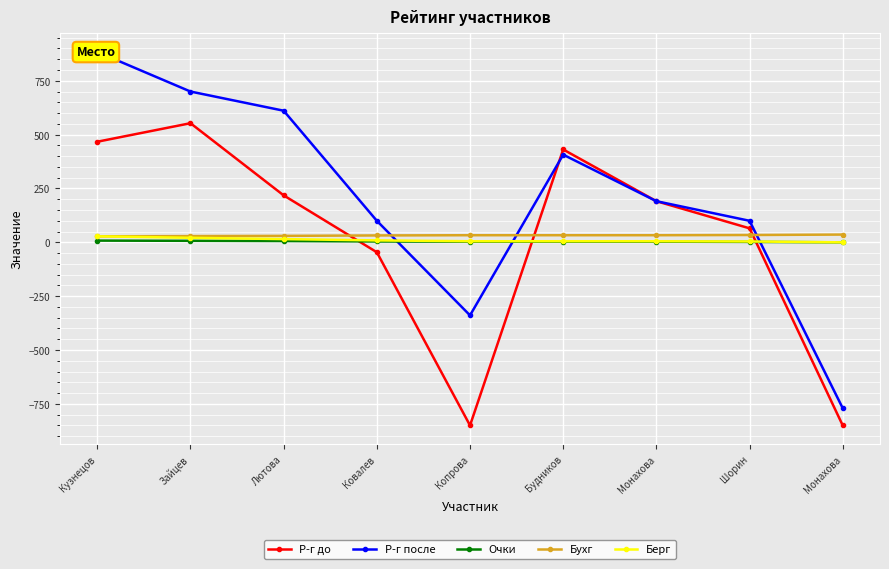

What is the difference between the Р-г после values at Зайцев and Ковалев?

600